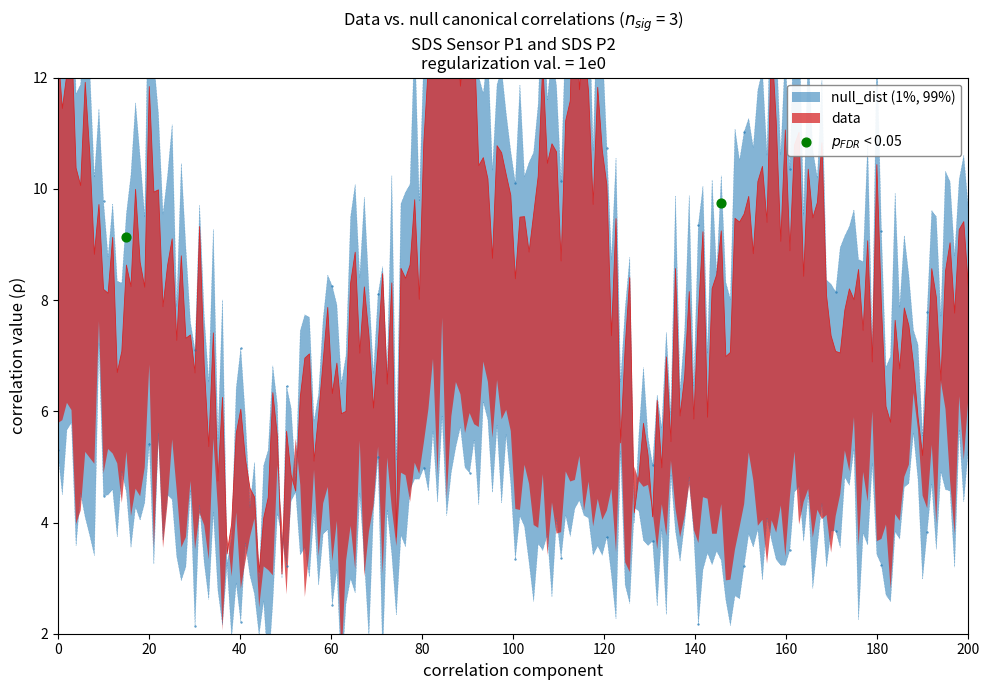

What is the change in value from 20 to 40?

+0.6